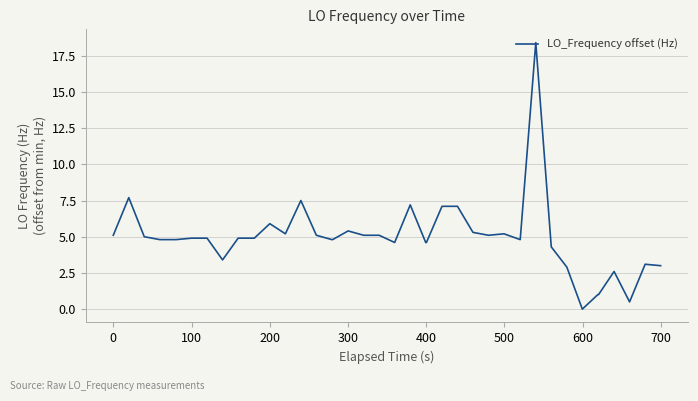

What is the difference between the maximum and minimum values?

18.4